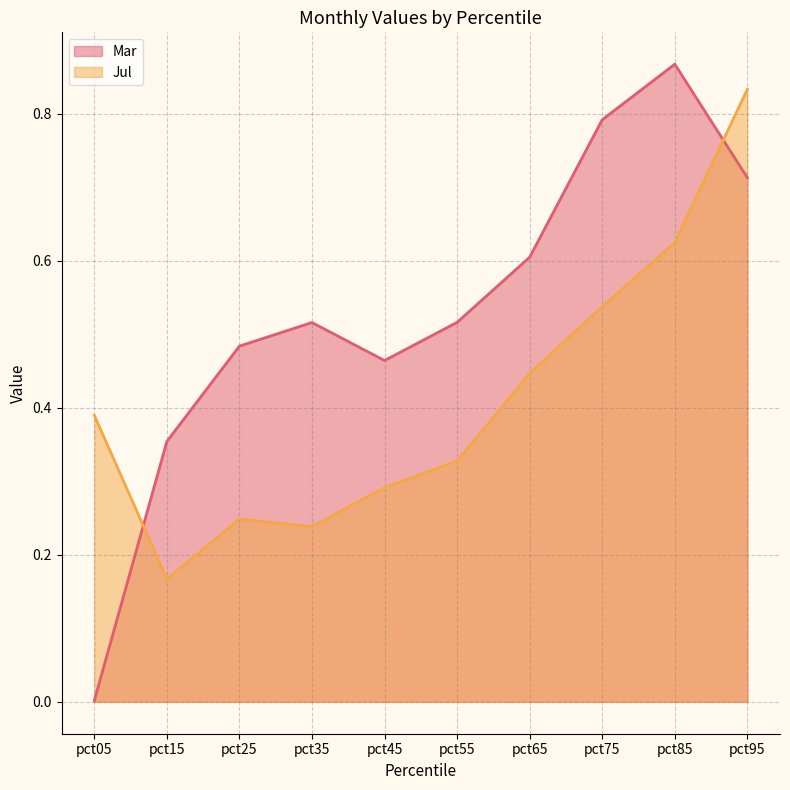

Does the chart display data point markers on the line(s)?

No